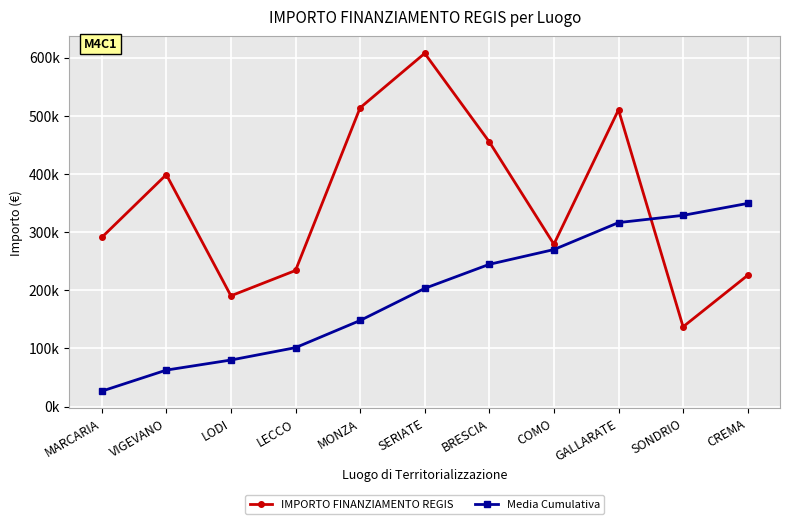

What are all the series names shown in the legend?

IMPORTO FINANZIAMENTO REGIS, Media Cumulativa